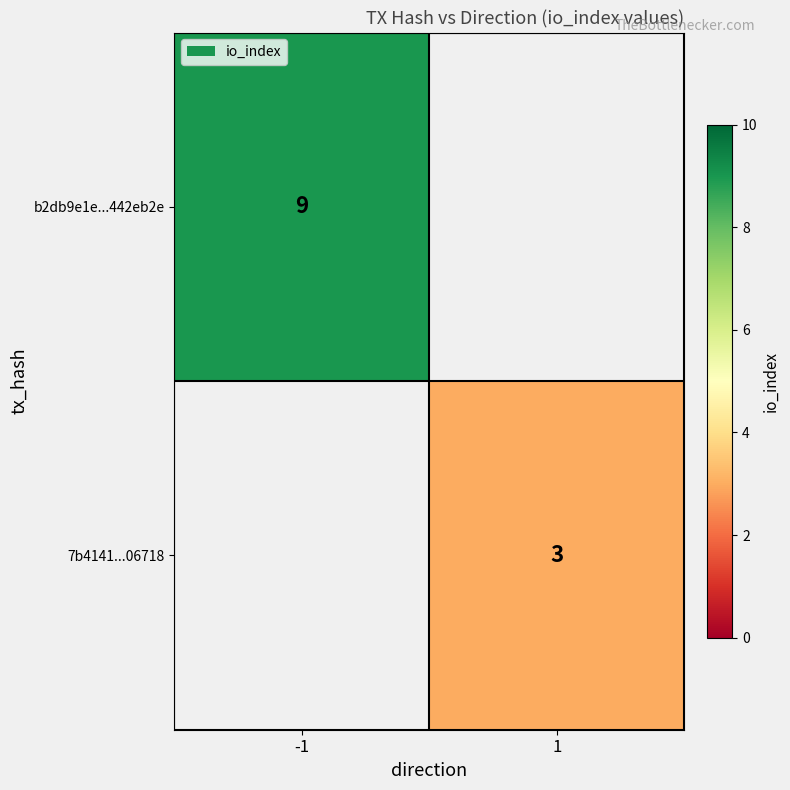

True or false: 7b4141...06718 has a value of 1.1 at 1.

False